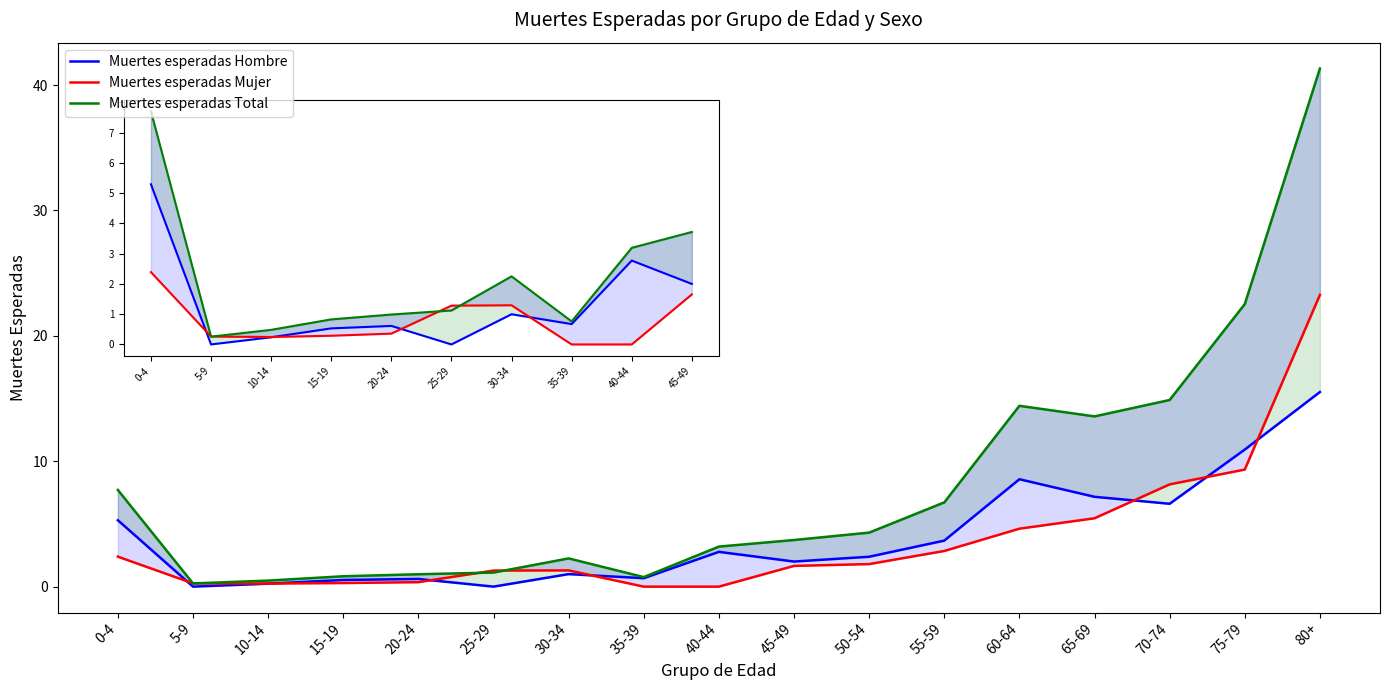

At which category does Muertes esperadas Mujer reach its first local peak?

30-34